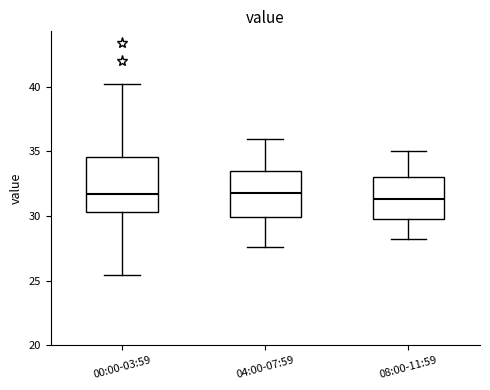

Comparing the boxes themselves (not the whiskers), which one is the tallest?

00:00-03:59